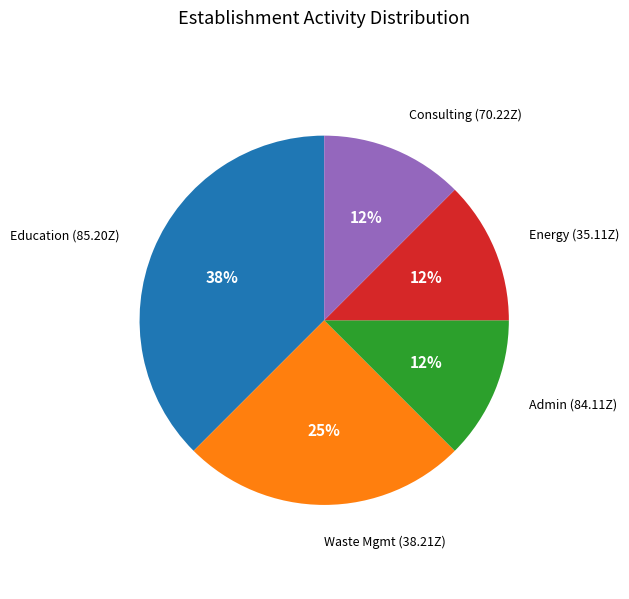

To the nearest percent, what is the average slice percentage?

20%